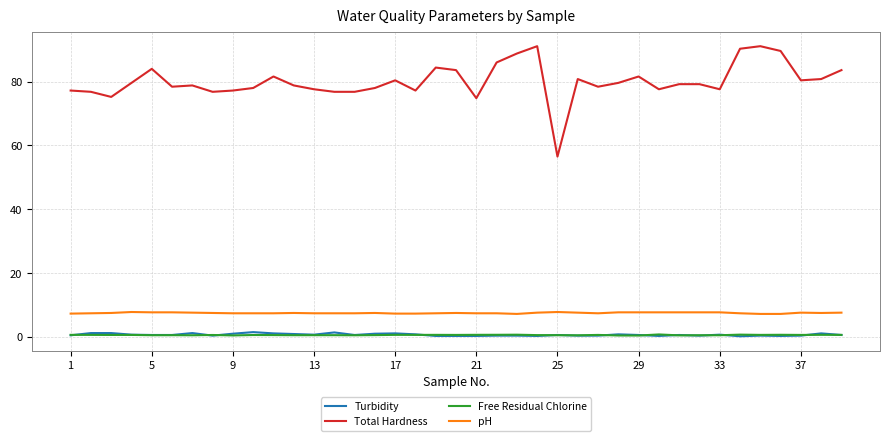

Which series has the widest spread of values?

Total Hardness